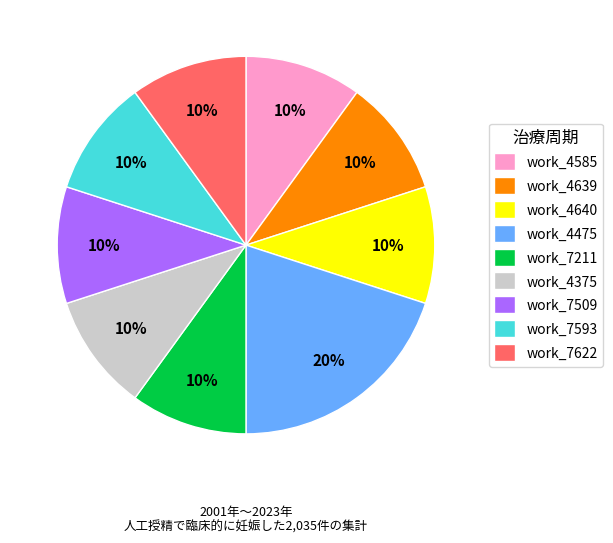

How many slices are in this pie chart?

9